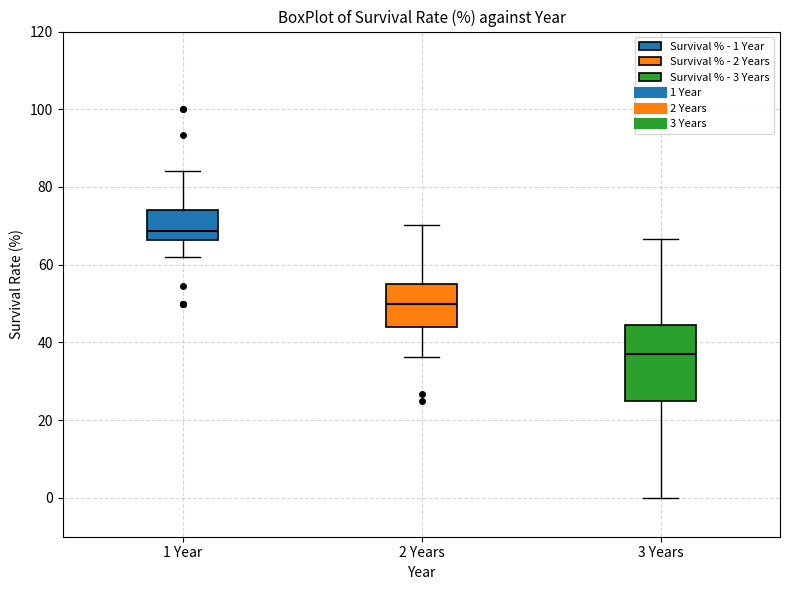

Where does the median line of the box for 2 Years sit on the y-axis? The values are not printed on the chart, so give them approximately, as read against the axis.

50